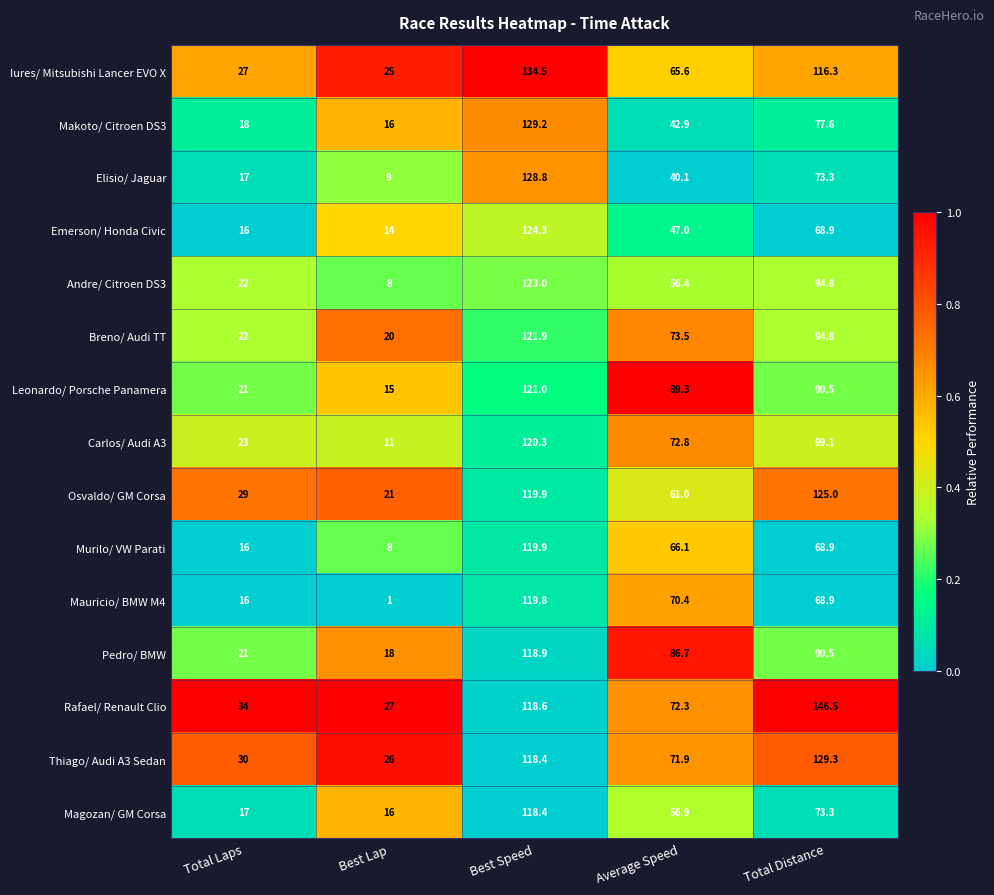

What is the approximate value of Magozan/ GM Corsa at Total Distance?

73.3